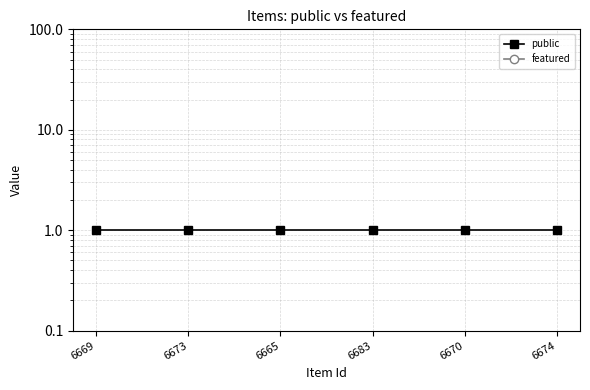

Which series has the largest total across all categories?

public